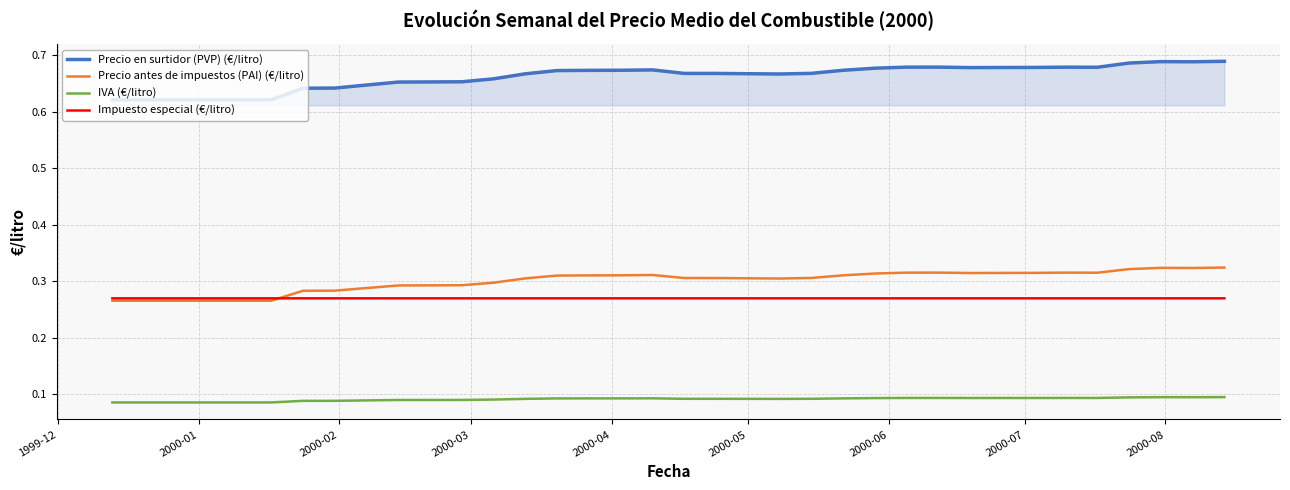

True or false: IVA (€/litro) and Impuesto especial (€/litro) cross at least once.

False